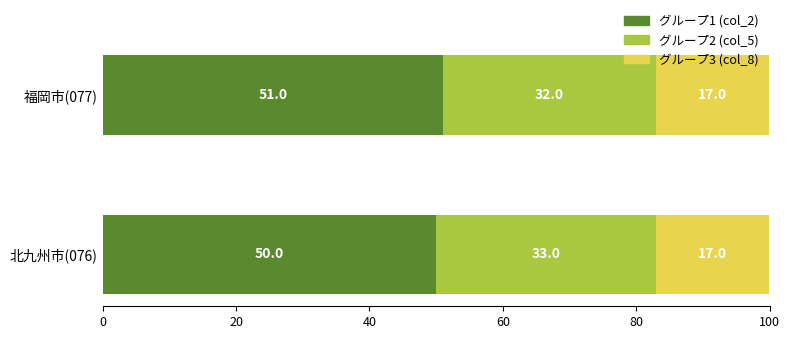

Which category has the highest value in the グループ1 (col_2) series?

福岡市(077)